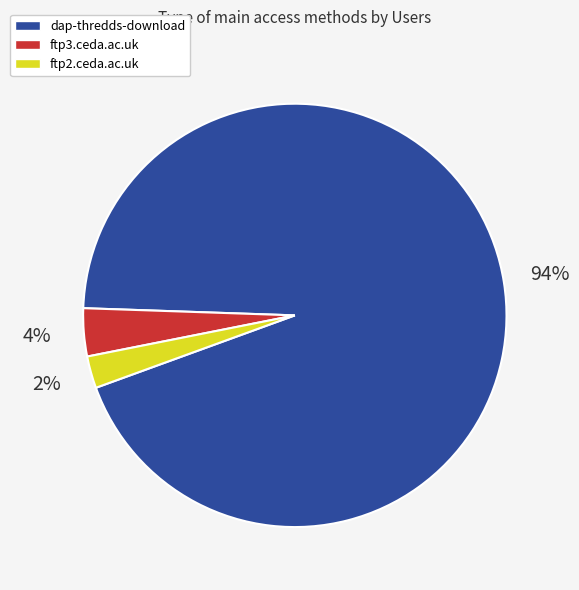

To the nearest percent, what percentage of the pie is ftp2.ceda.ac.uk?

2%